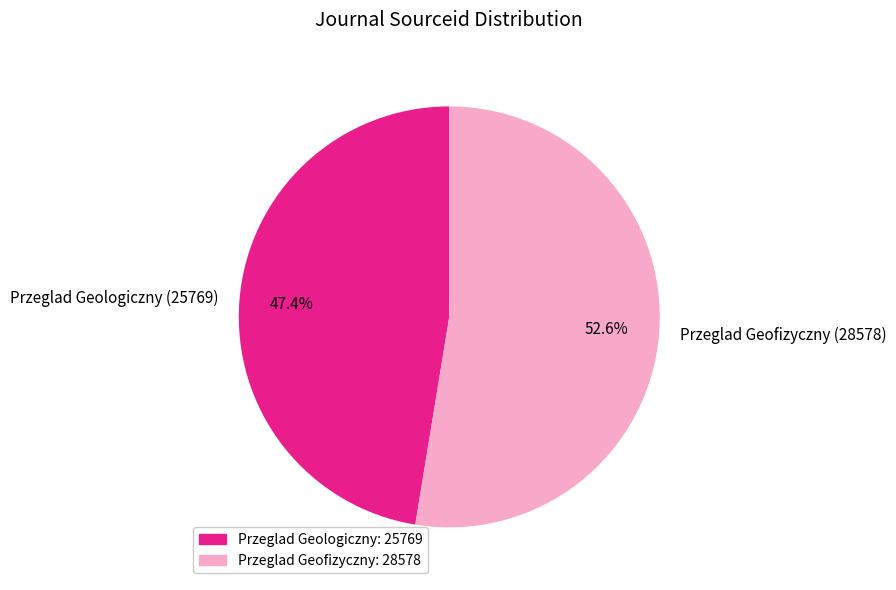

Rank the categories by value from highest to lowest.

Przeglad Geofizyczny, Przeglad Geologiczny